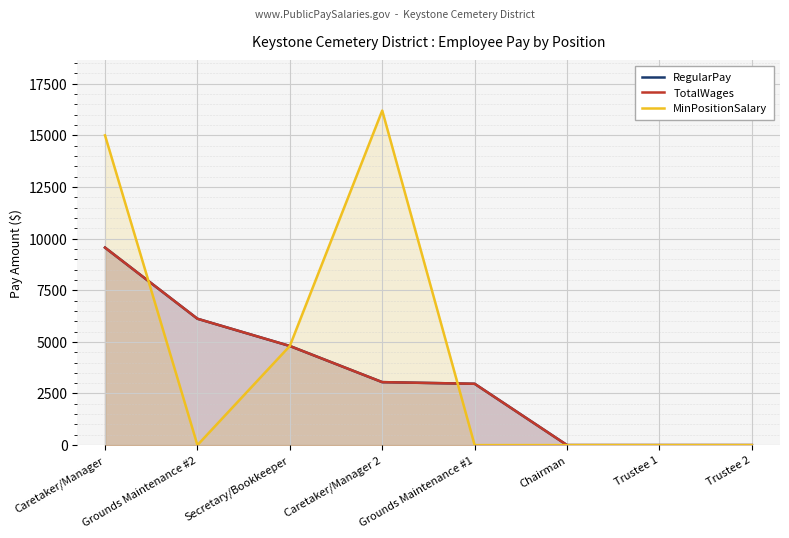

The value of TotalWages at Trustee 1 is 5602. True or false?

False